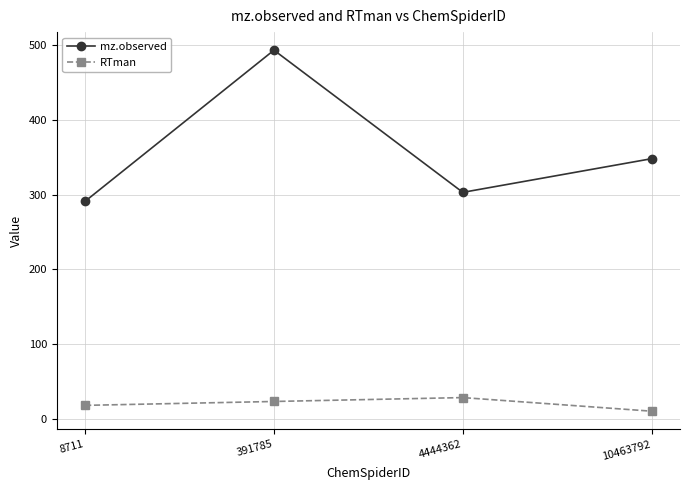

What is the value of the RTman point at the 3rd from the left?

28.7